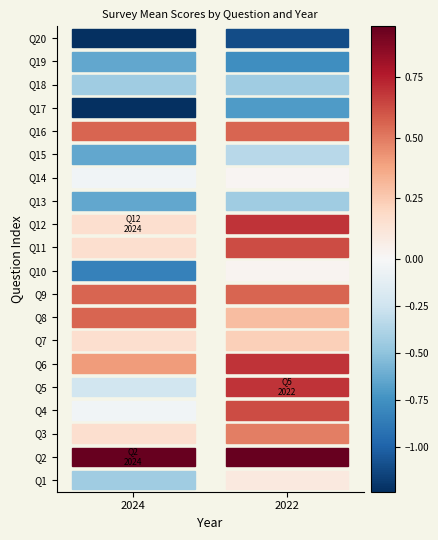

Rank the series by their maximum value, from highest to lowest.

1, 2